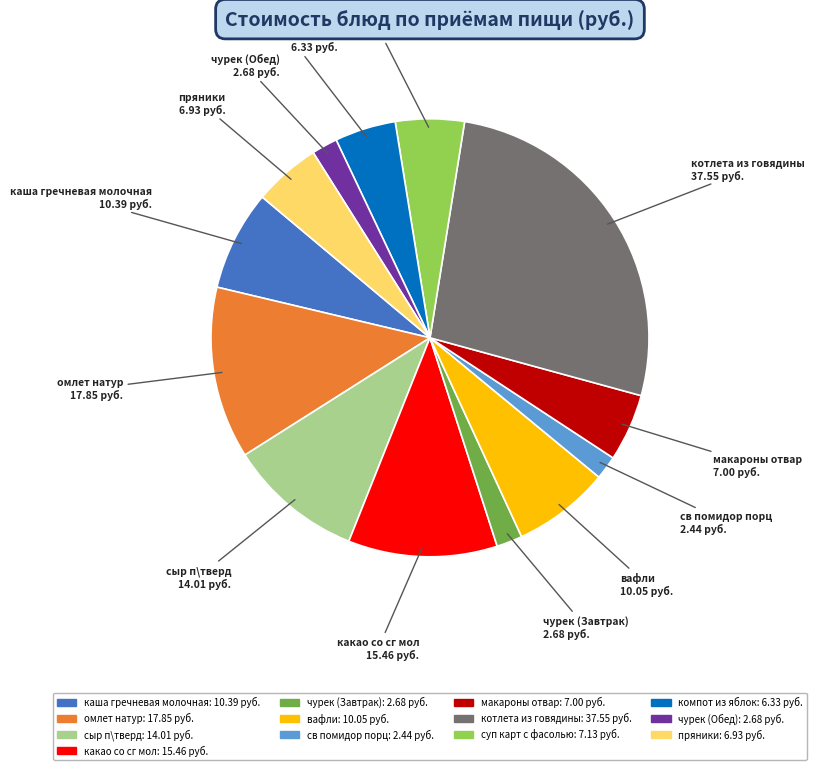

The компот из яблок slice represents 5% of the pie. True or false?

True